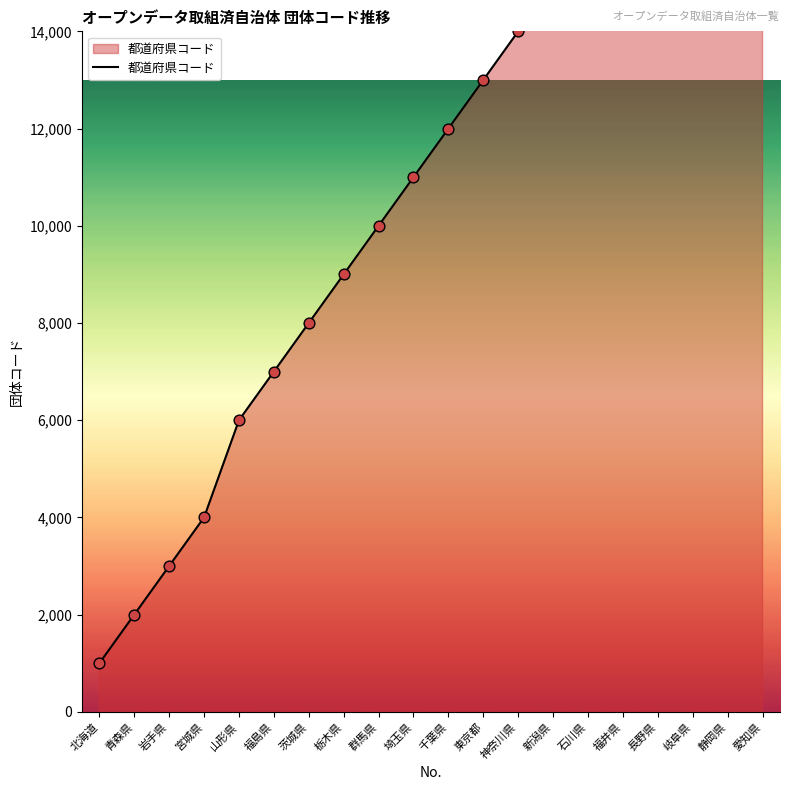

Approximately how many times larger is the value at 茨城県 compared to 長野県?

0.4